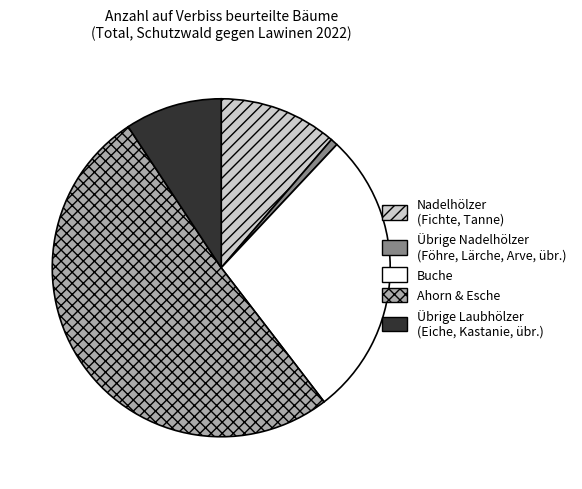

Count the number of slices in the pie.

5